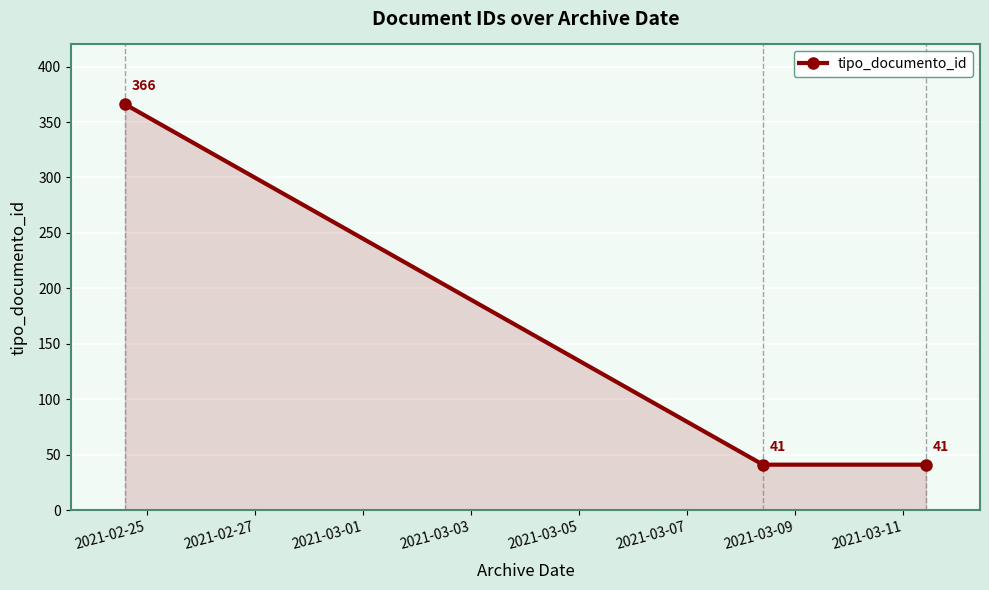

What is the sum of all values?

448